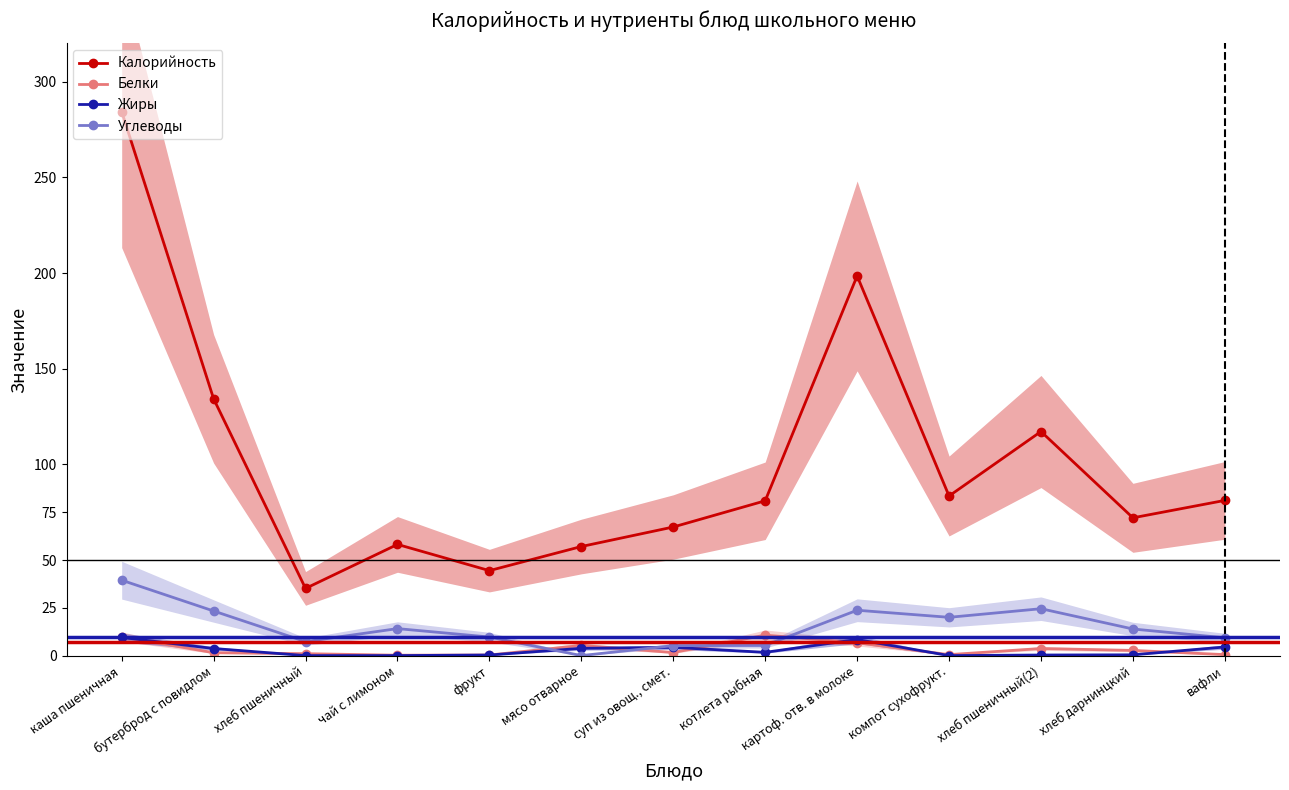

What are all the series names shown in the legend?

Калорийность, Белки, Жиры, Углеводы